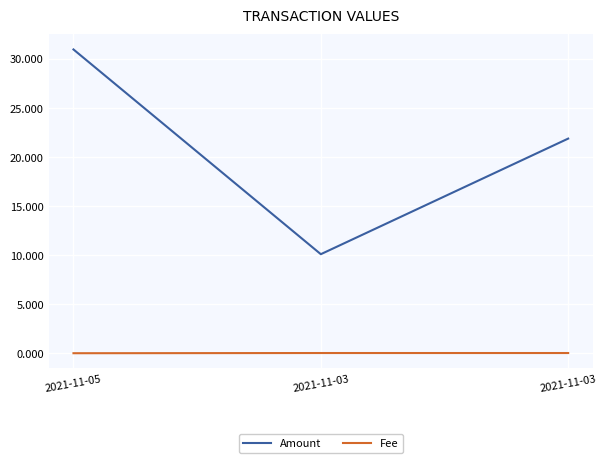

Reading left to right, transcribe all the data shown in this chart.

Amount: 2021-11-05=31.0	2021-11-03=10.1	2021-11-03=21.9
Fee: 2021-11-05=0.0	2021-11-03=0.0	2021-11-03=0.0